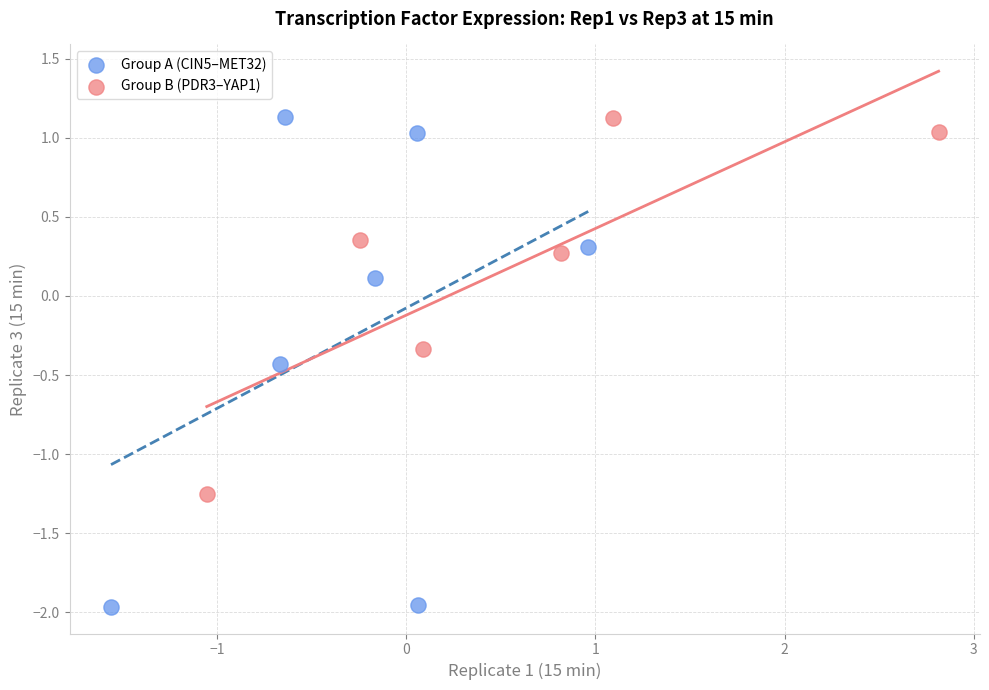

Which series has the largest Y range (max minus min)?

Group A (CIN5–MET32)